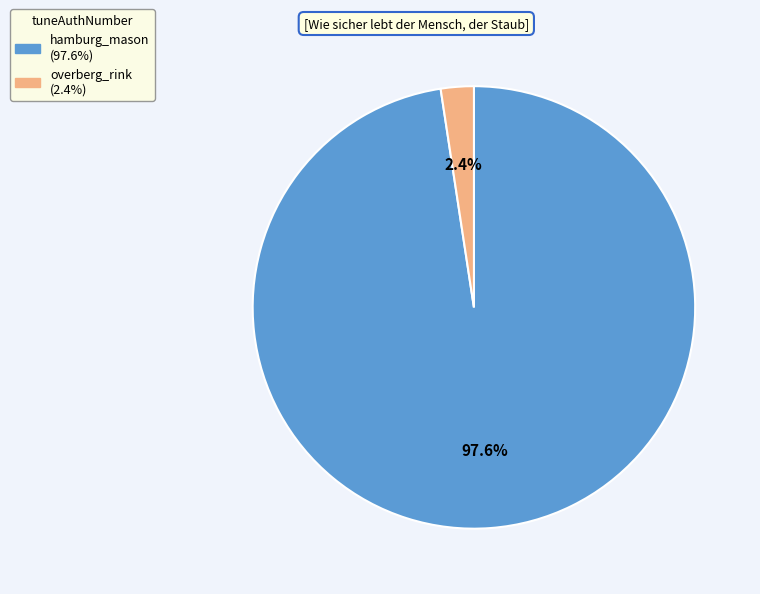

Is it true that overberg_rink is 2% of the pie?

True